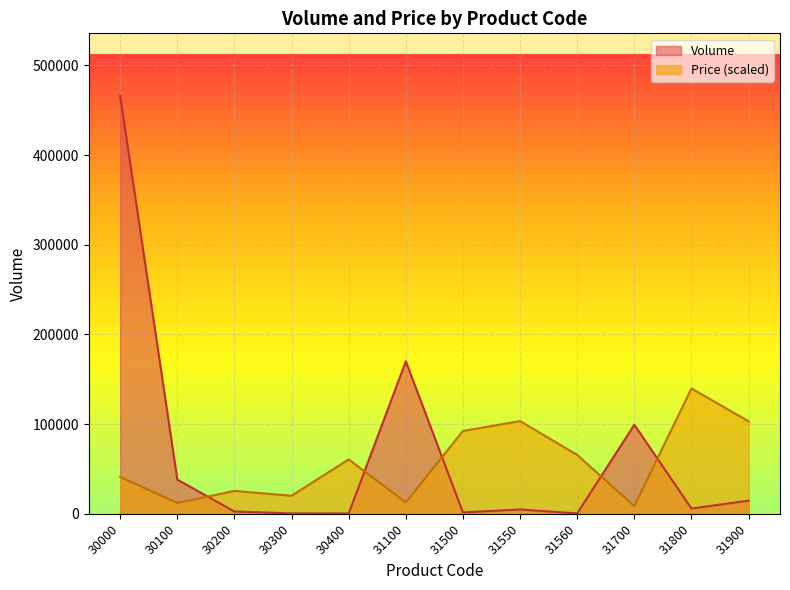

Is the value of Price at 30300 greater than the value of Volume at 31100?

No